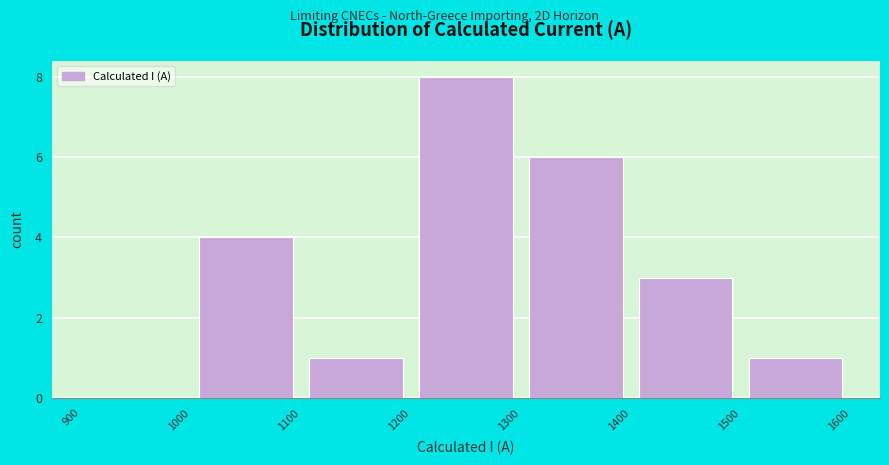

Over which range of the x-axis is the bar tallest?

1200 to 1300